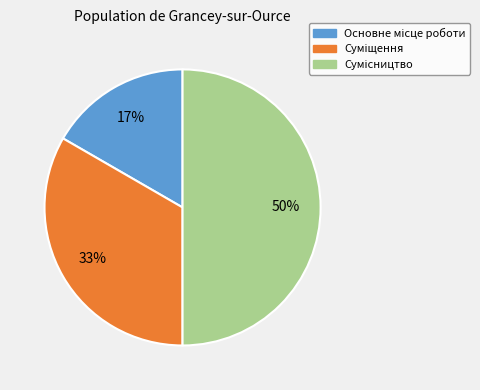

To the nearest percent, what is the difference between the largest and smallest slice percentages?

33%